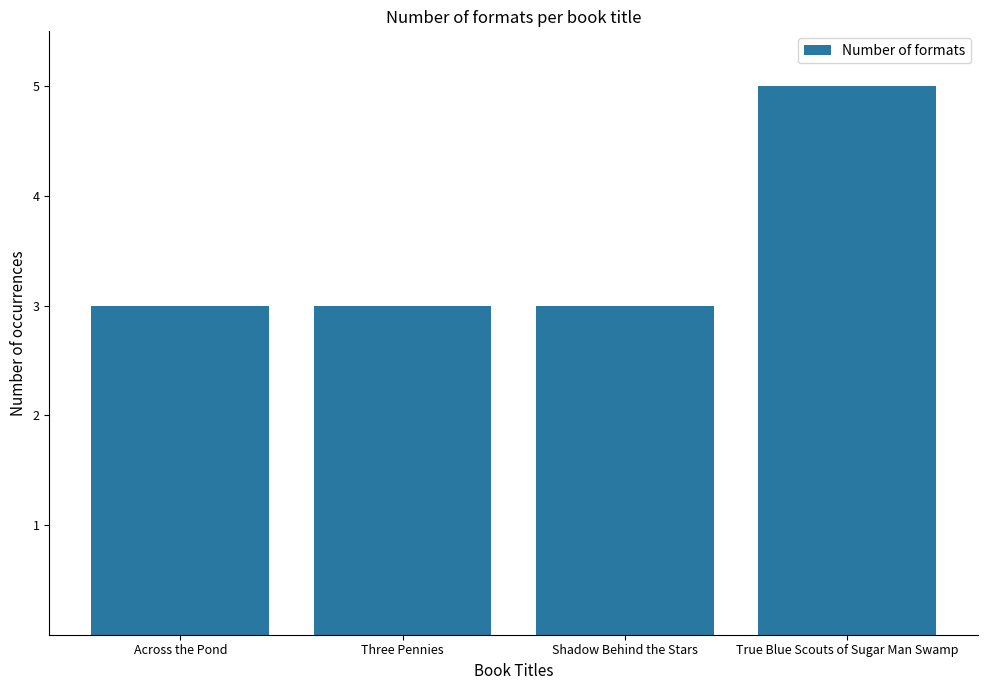

Does the chart contain stacked bars?

No